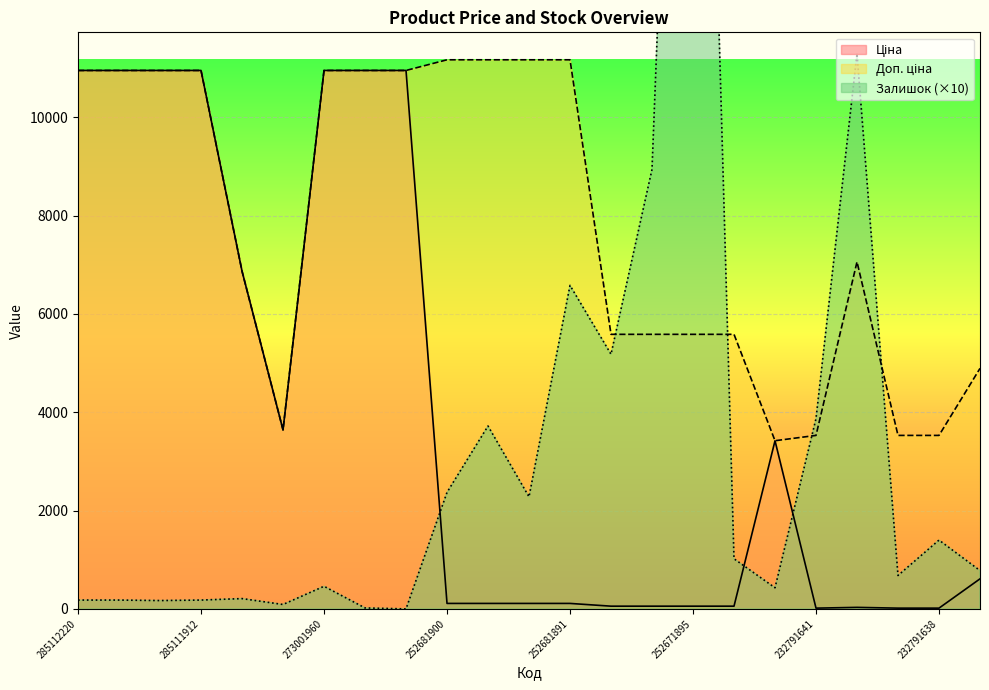

What is the greatest value displayed?

30480.0